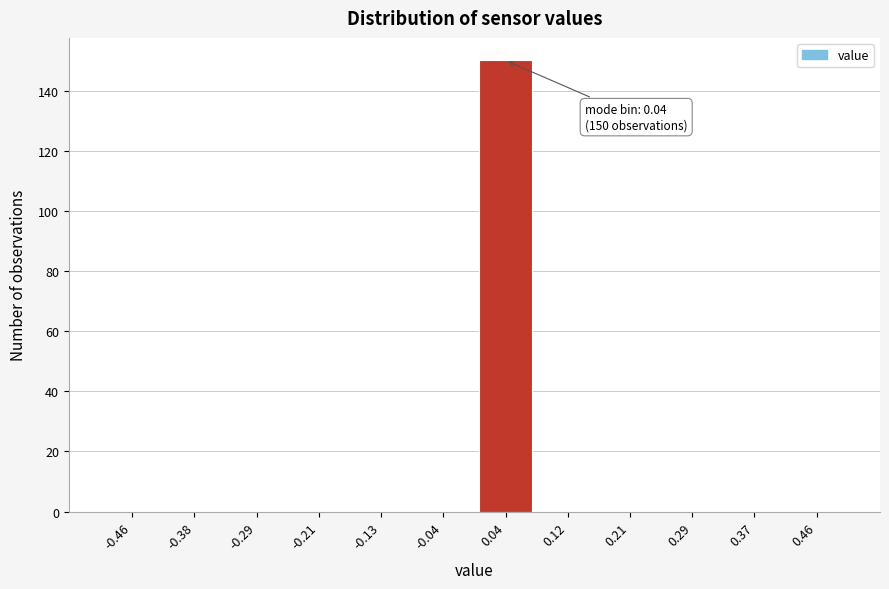

Which range on the x-axis has the tallest bar?

0.00 to 0.08